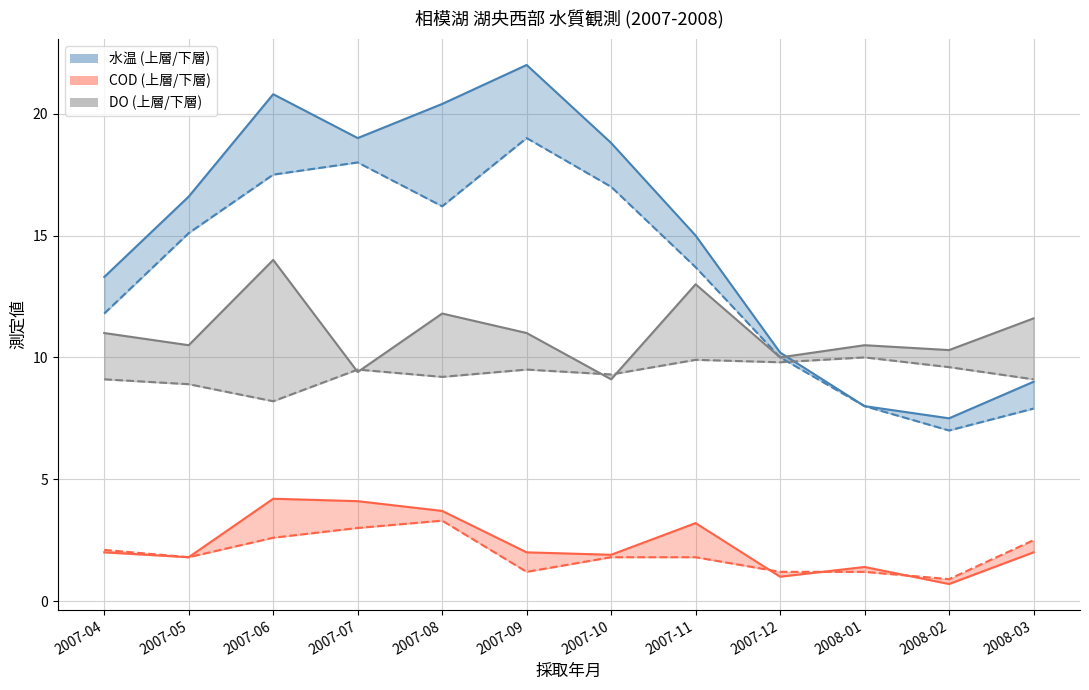

Reading left to right, list all the values displayed in this chart.

水温 (upper) line: 2007-04=13.3	2007-05=16.6	2007-06=20.8	2007-07=19.0	2007-08=20.4	2007-09=22.0	2007-10=18.8	2007-11=15.0	2007-12=10.2	2008-01=8.0	2008-02=7.5	2008-03=9.0
水温 (lower) line: 2007-04=11.8	2007-05=15.1	2007-06=17.5	2007-07=18.0	2007-08=16.2	2007-09=19.0	2007-10=17.0	2007-11=13.7	2007-12=10.0	2008-01=8.0	2008-02=7.0	2008-03=7.9
COD (upper) line: 2007-04=2.0	2007-05=1.8	2007-06=4.2	2007-07=4.1	2007-08=3.7	2007-09=2.0	2007-10=1.9	2007-11=3.2	2007-12=1.0	2008-01=1.4	2008-02=0.7	2008-03=2.0
COD (lower) line: 2007-04=2.1	2007-05=1.8	2007-06=2.6	2007-07=3.0	2007-08=3.3	2007-09=1.2	2007-10=1.8	2007-11=1.8	2007-12=1.2	2008-01=1.2	2008-02=0.9	2008-03=2.5
DO (upper) line: 2007-04=11.0	2007-05=10.5	2007-06=14.0	2007-07=9.4	2007-08=11.8	2007-09=11.0	2007-10=9.1	2007-11=13.0	2007-12=10.0	2008-01=10.5	2008-02=10.3	2008-03=11.6
DO (lower) line: 2007-04=9.1	2007-05=8.9	2007-06=8.2	2007-07=9.5	2007-08=9.2	2007-09=9.5	2007-10=9.3	2007-11=9.9	2007-12=9.8	2008-01=10.0	2008-02=9.6	2008-03=9.1